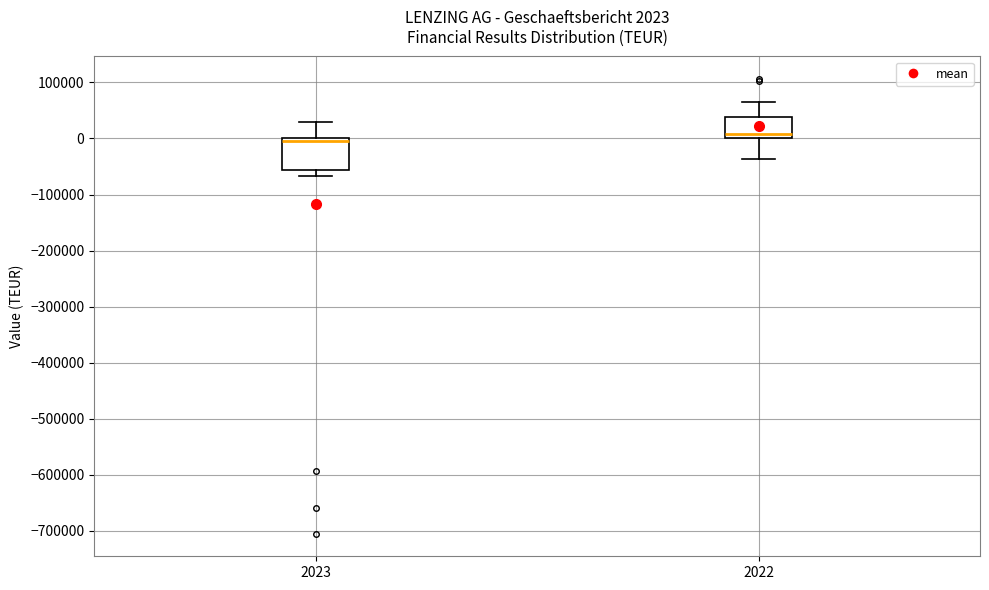

Which box is the tallest, from its lower edge to its upper edge?

2023